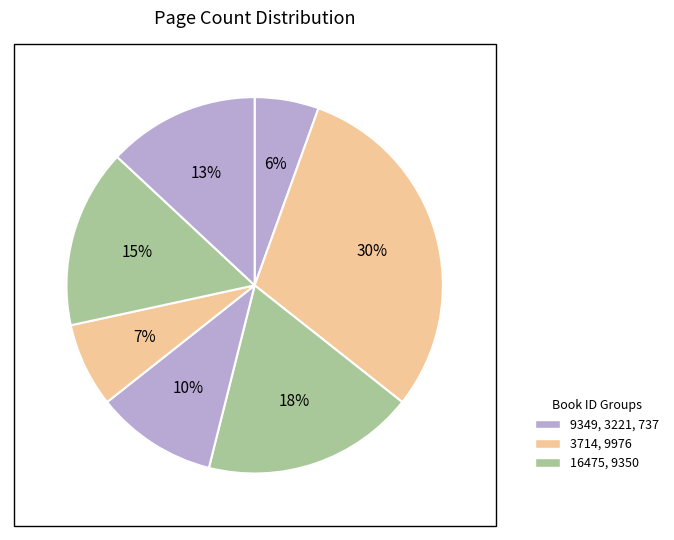

Is Великият бог Пан the majority of the pie?

No